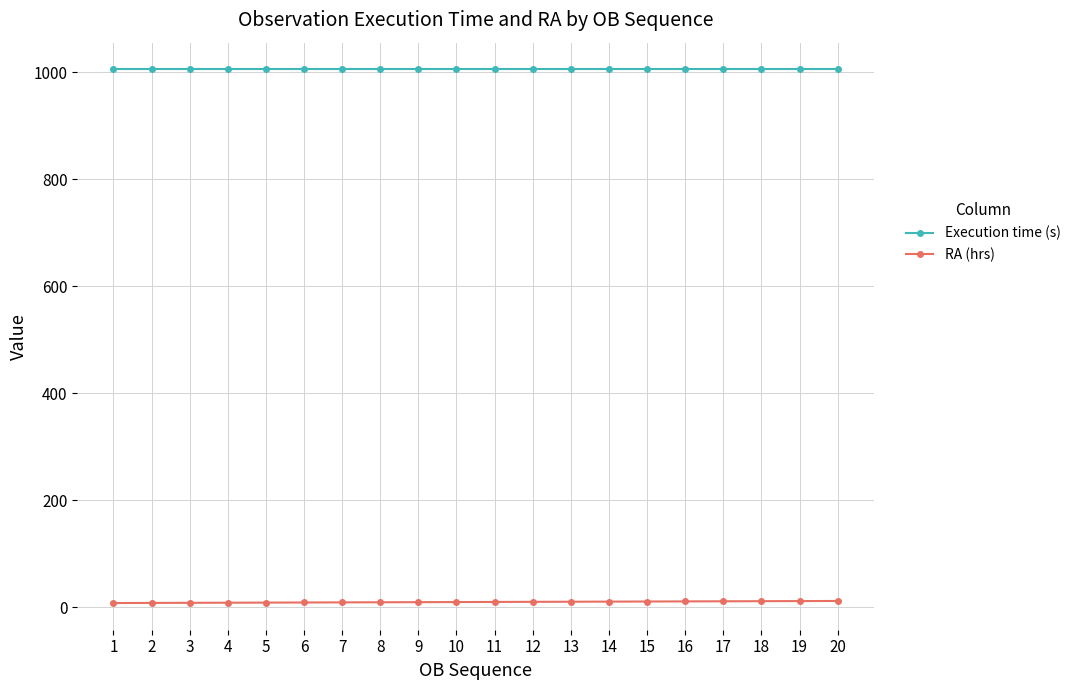

What is the total value across all series at 8?

1014.5